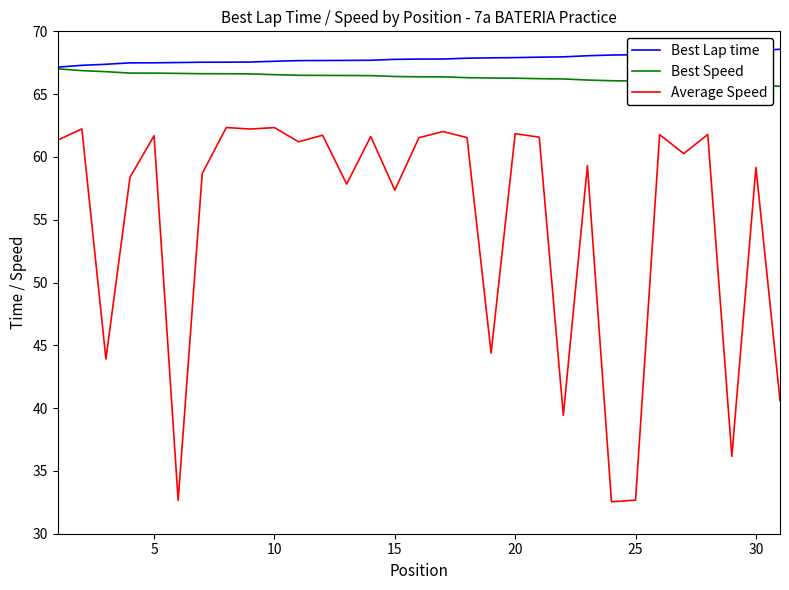

Count the number of data series in this chart.

3